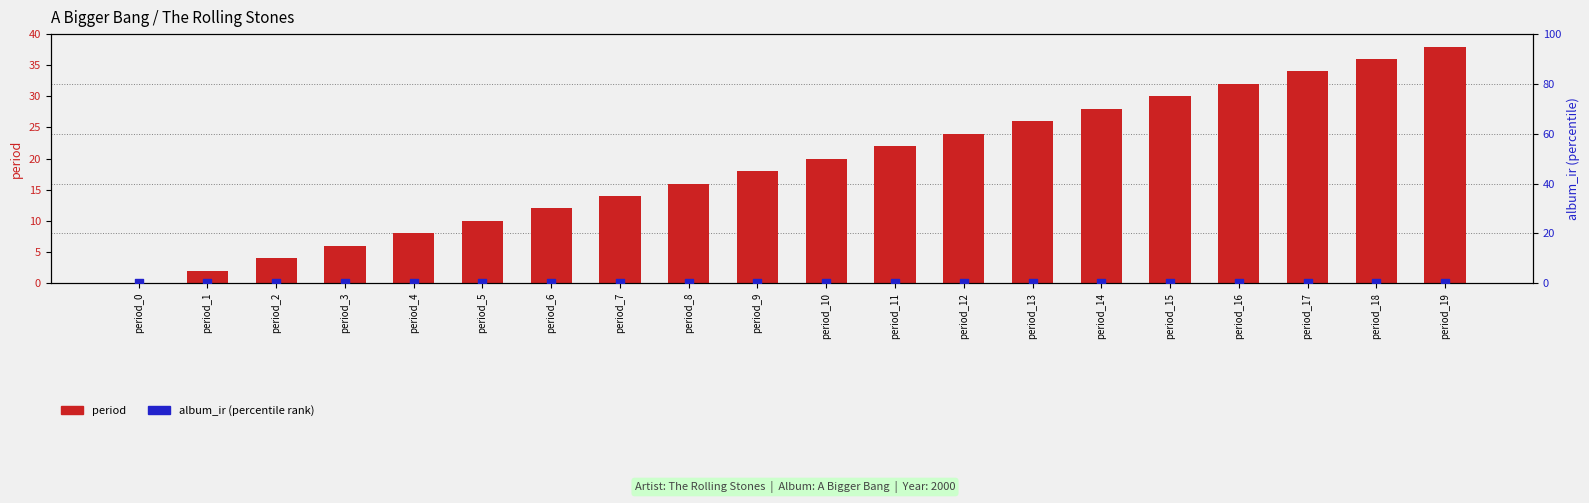

Which series reaches the minimum Y coordinate?

period